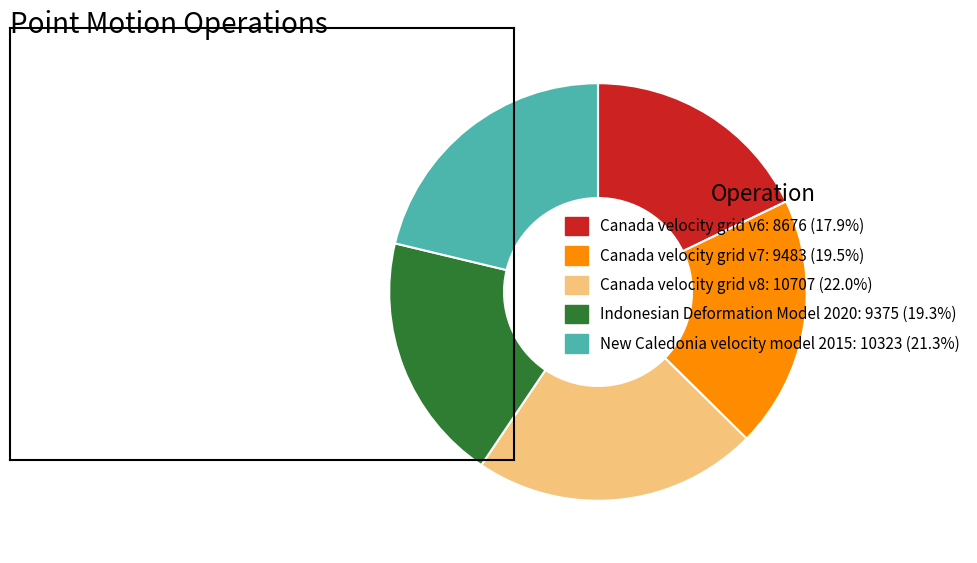

Count the number of slices in the pie.

5